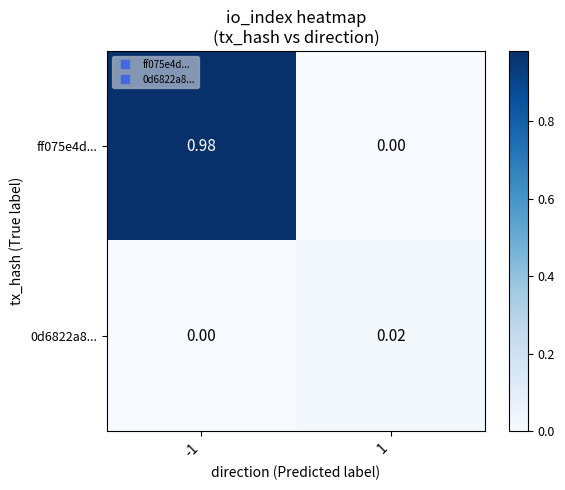

Is the value of ff075e4d... at -1 greater than the value of 0d6822a8... at -1?

Yes